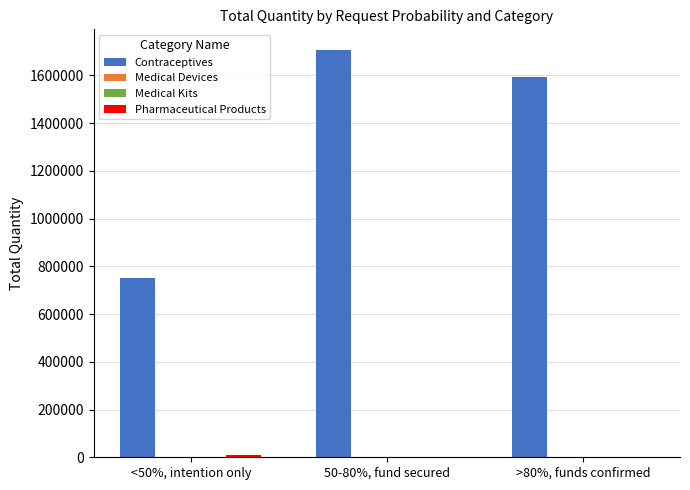

Between <50%, intention only and 50-80%, fund secured, which series saw the biggest shift?

Contraceptives